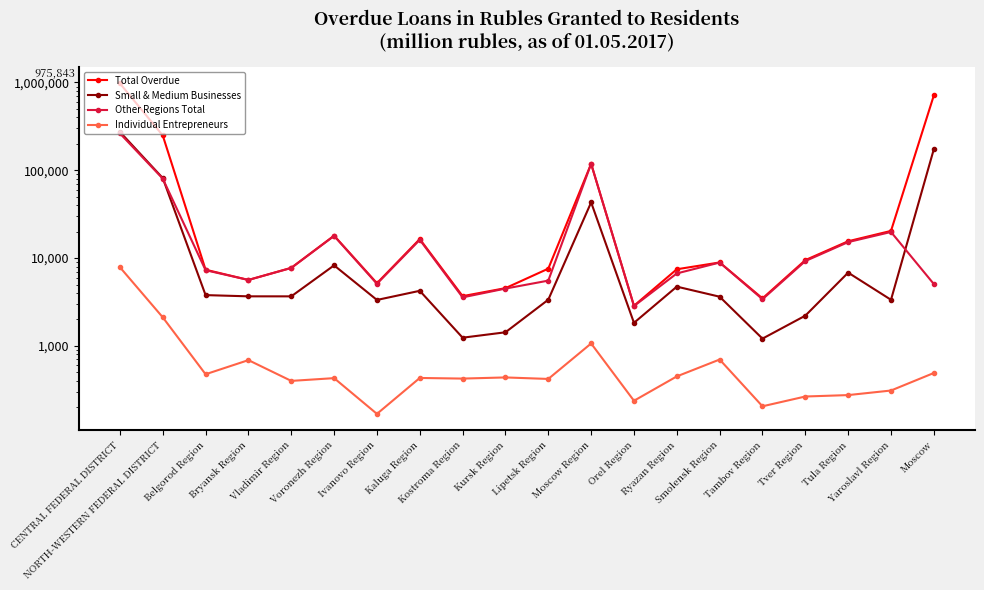

At Bryansk Region, list the series in order from largest to smallest.

Total Overdue, Other Regions Total, Small & Medium Businesses, Individual Entrepreneurs